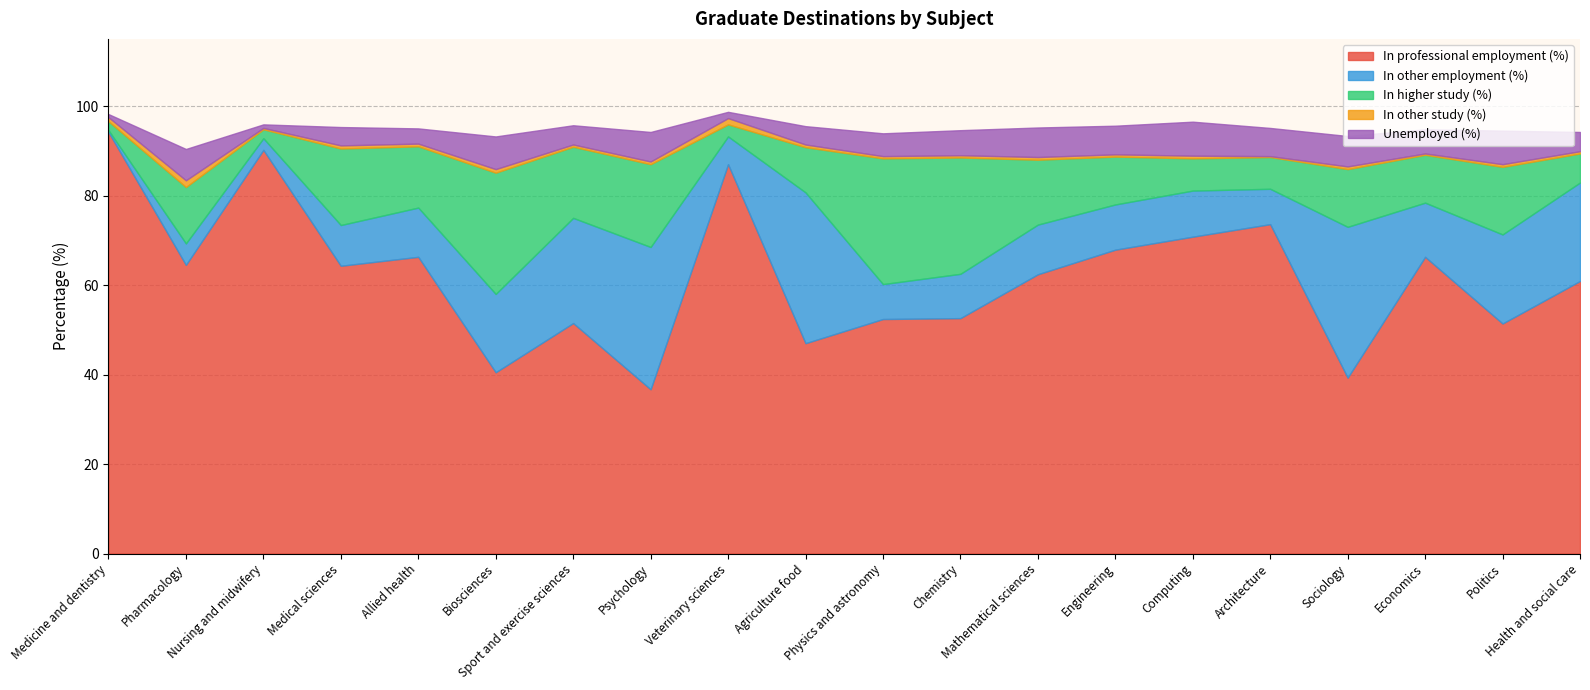

Reading right to left, transcribe all the data shown in this chart.

In professional employment (%): Health and social care=60.9	Politics=51.4	Economics=66.3	Sociology=39.3	Architecture=73.6	Computing=70.8	Engineering=67.9	Mathematical sciences=62.4	Chemistry=52.6	Physics and astronomy=52.4	Agriculture food=47.0	Veterinary sciences=87.0	Psychology=36.7	Sport and exercise sciences=51.5	Biosciences=40.5	Allied health=66.3	Medical sciences=64.3	Nursing and midwifery=90.2	Pharmacology=64.5	Medicine and dentistry=94.2
In other employment (%): Health and social care=22.0	Politics=19.9	Economics=12.1	Sociology=33.7	Architecture=7.9	Computing=10.3	Engineering=10.1	Mathematical sciences=11.1	Chemistry=9.9	Physics and astronomy=7.8	Agriculture food=33.7	Veterinary sciences=6.2	Psychology=31.8	Sport and exercise sciences=23.5	Biosciences=17.5	Allied health=11.0	Medical sciences=9.1	Nursing and midwifery=2.6	Pharmacology=4.8	Medicine and dentistry=0.4
In higher study (%): Health and social care=6.5	Politics=15.1	Economics=10.7	Sociology=12.9	Architecture=7.1	Computing=7.2	Engineering=10.7	Mathematical sciences=14.5	Chemistry=26.0	Physics and astronomy=28.1	Agriculture food=10.1	Veterinary sciences=2.7	Psychology=18.5	Sport and exercise sciences=15.9	Biosciences=27.1	Allied health=13.7	Medical sciences=17.1	Nursing and midwifery=2.0	Pharmacology=12.6	Medicine and dentistry=2.0
In other study (%): Health and social care=0.5	Politics=0.6	Economics=0.3	Sociology=0.6	Architecture=0.2	Computing=0.6	Engineering=0.5	Mathematical sciences=0.6	Chemistry=0.5	Physics and astronomy=0.5	Agriculture food=0.6	Veterinary sciences=1.4	Psychology=0.6	Sport and exercise sciences=0.5	Biosciences=0.8	Allied health=0.6	Medical sciences=0.7	Nursing and midwifery=0.3	Pharmacology=1.5	Medicine and dentistry=0.9
Unemployed (%): Health and social care=4.3	Politics=7.5	Economics=5.4	Sociology=6.8	Architecture=6.3	Computing=7.6	Engineering=6.4	Mathematical sciences=6.6	Chemistry=5.6	Physics and astronomy=5.1	Agriculture food=4.1	Veterinary sciences=1.4	Psychology=6.6	Sport and exercise sciences=4.3	Biosciences=7.3	Allied health=3.4	Medical sciences=4.1	Nursing and midwifery=0.8	Pharmacology=7.0	Medicine and dentistry=0.7